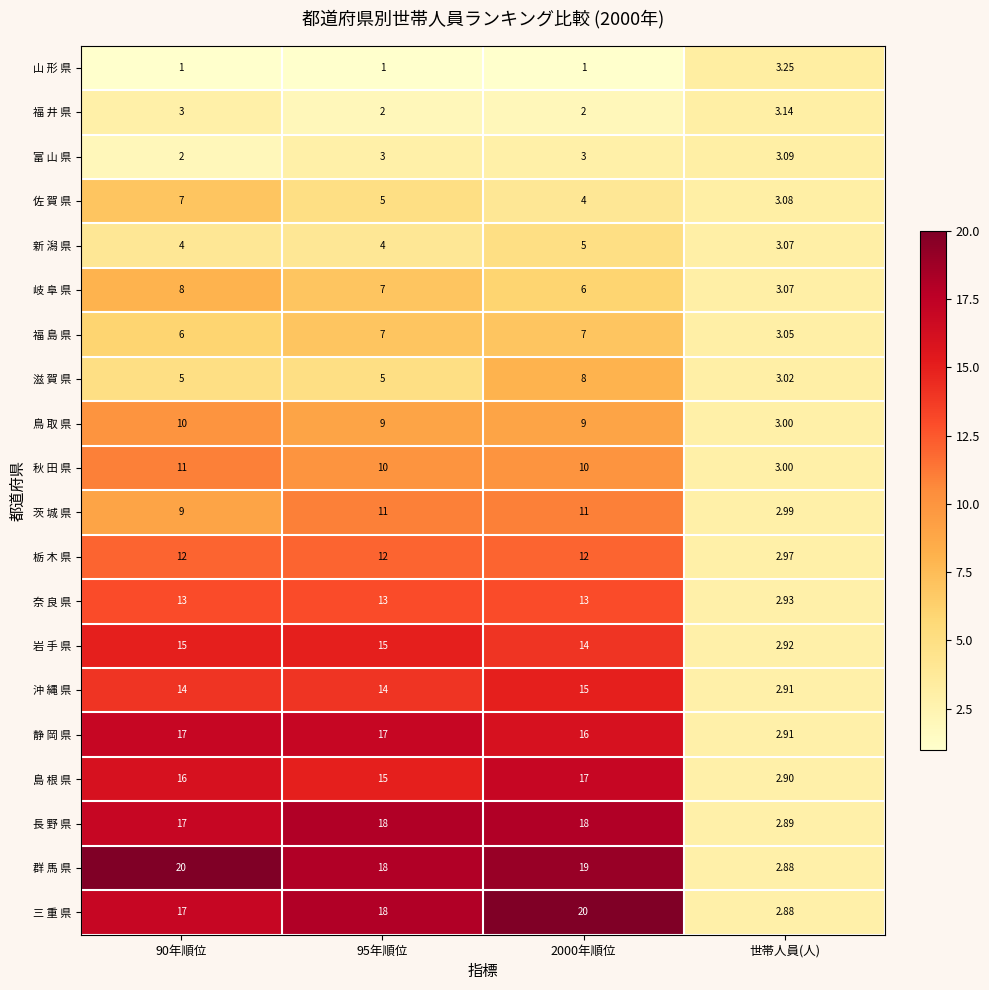

Which category has the lowest value in the 奈 良 県 series?

世帯人員(人)